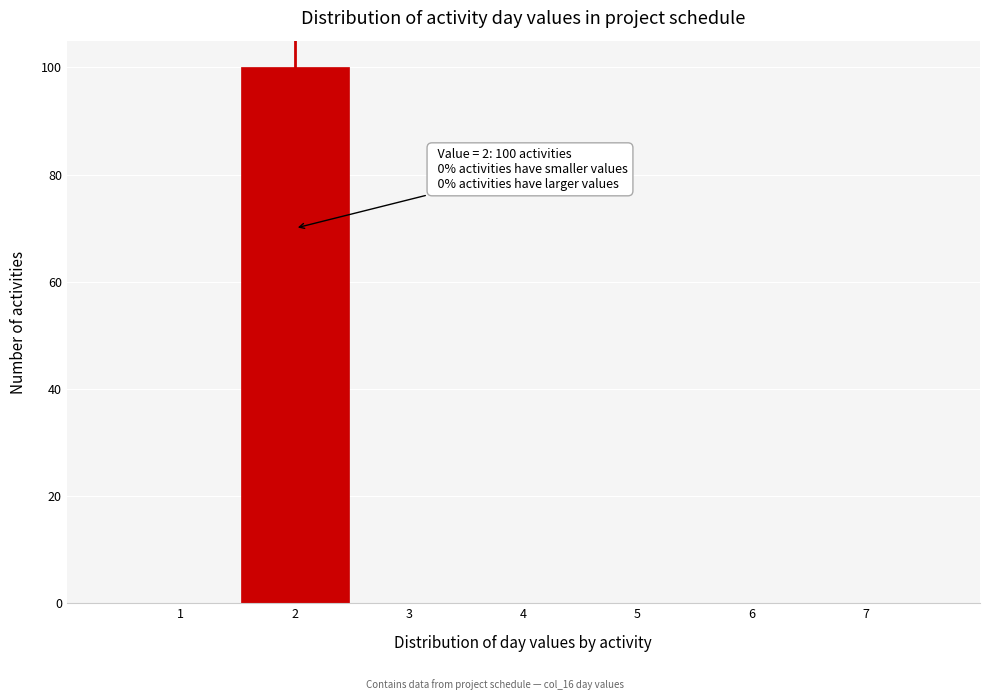

Over which range of the x-axis is the bar tallest?

1.5 to 2.5